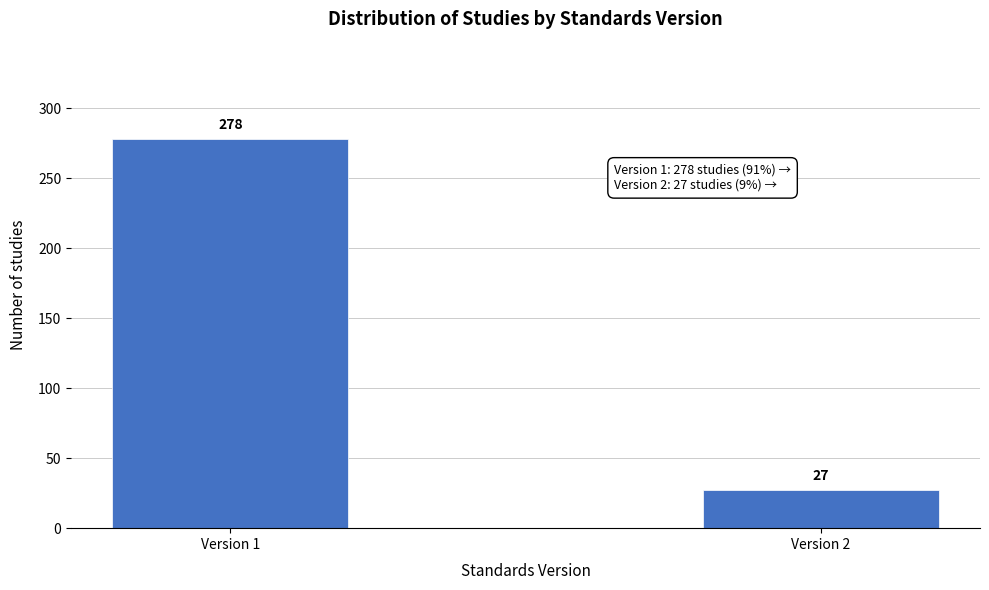

Reading left to right, what are all the values shown in this chart?

Version 1=278	Version 2=27